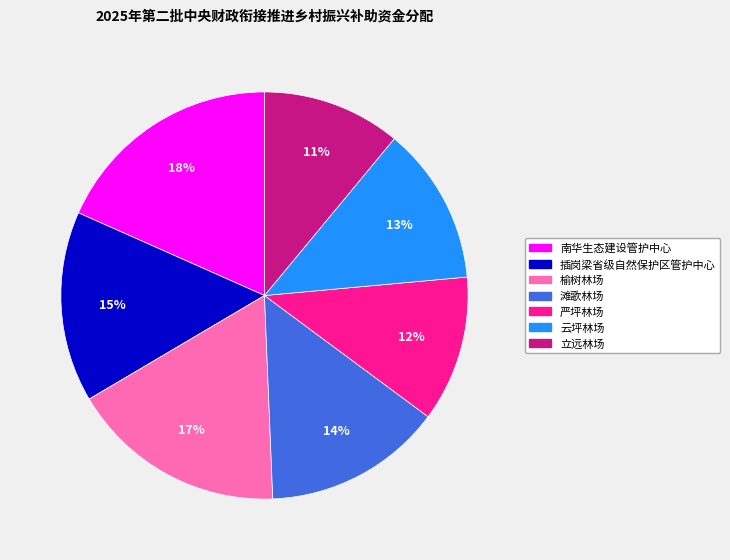

Combined, do 榆树林场 and 滩歌林场 account for over 50%?

No